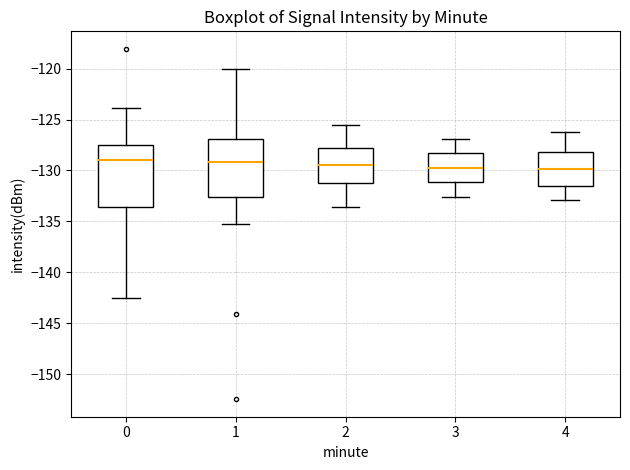

Reading left to right, transcribe this box plot: for each box, give where its median line is, the range the box spans, and where its two whiskers end, as read against the y-axis. The values are not printed on the chart, so give them approximately, as read against the axis.

0: median -129.0, box -133.5 to -127.5, whiskers -142.5 to -124.0
1: median -129.0, box -132.5 to -127.0, whiskers -135.5 to -120.0
2: median -129.5, box -131.0 to -128.0, whiskers -133.5 to -125.5
3: median -129.5, box -131.0 to -128.5, whiskers -132.5 to -127.0
4: median -130.0, box -131.5 to -128.0, whiskers -133.0 to -126.0